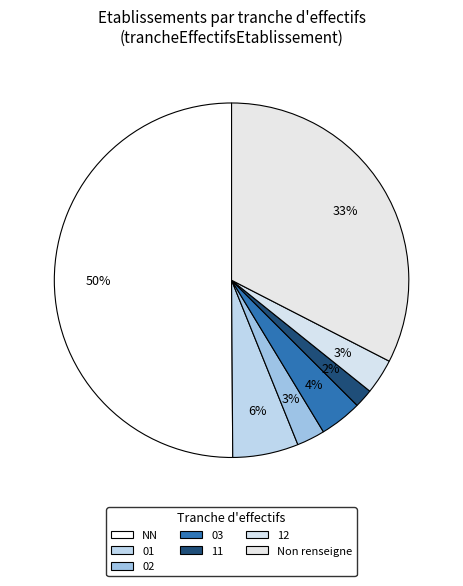

To the nearest percent, what is the difference between the largest and smallest slice percentages?

48%